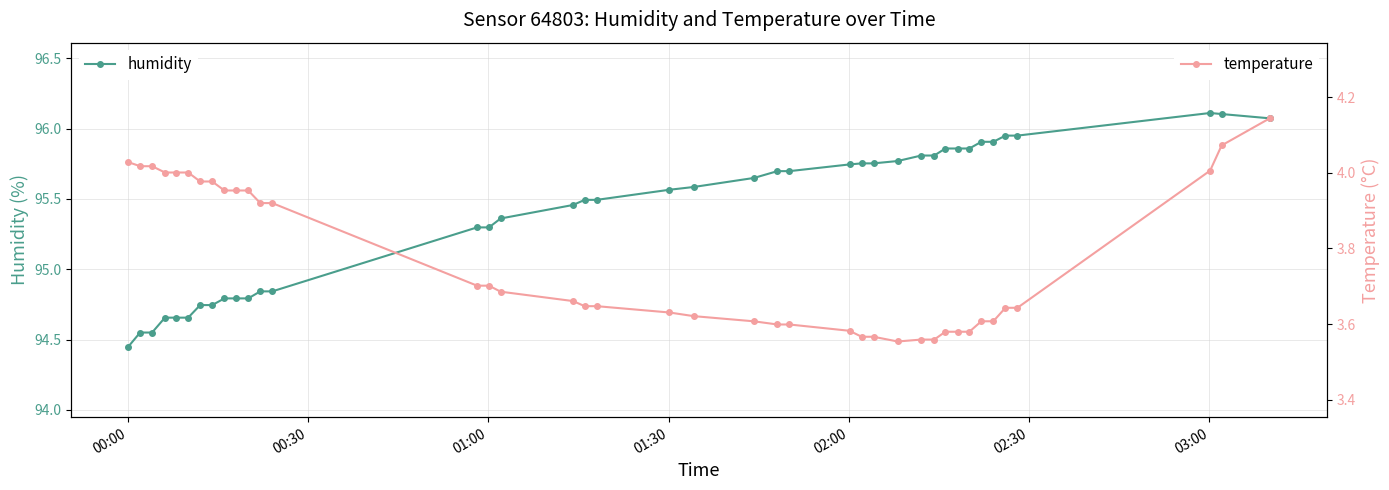

True or false: temperature and humidity intersect in this chart.

False